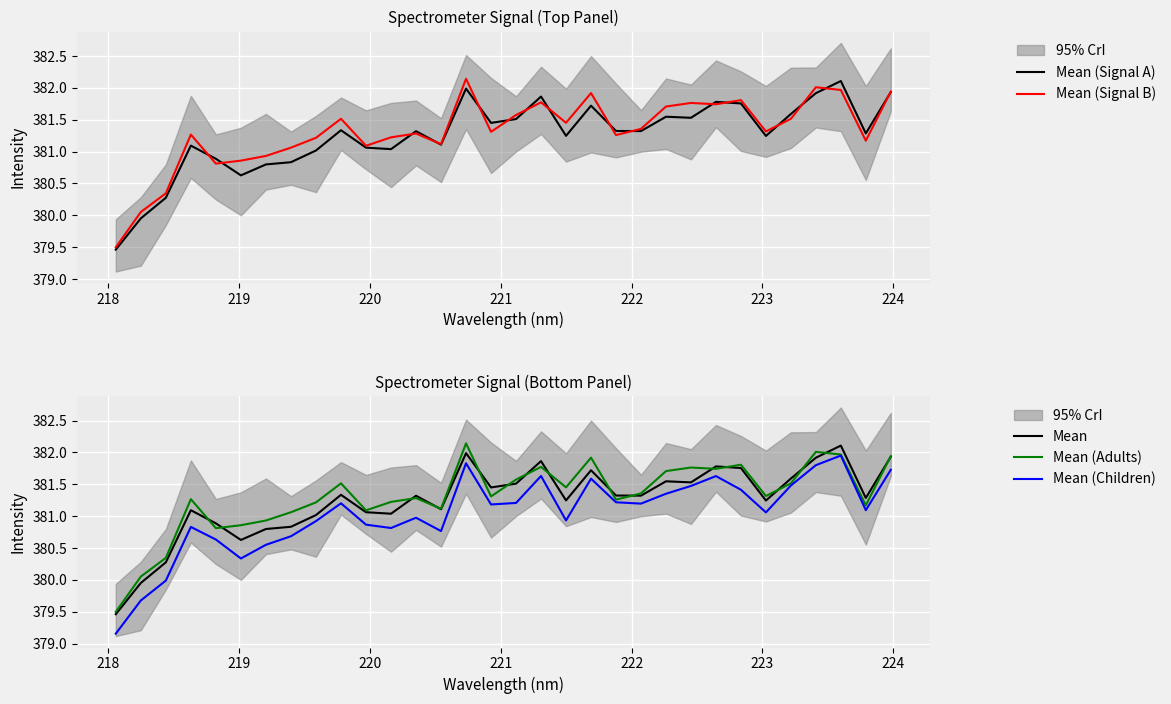

Rank the series at 25 from lowest to highest value.

Mean (Children), Mean (Signal A), Mean, Mean (Signal B), Mean (Adults)